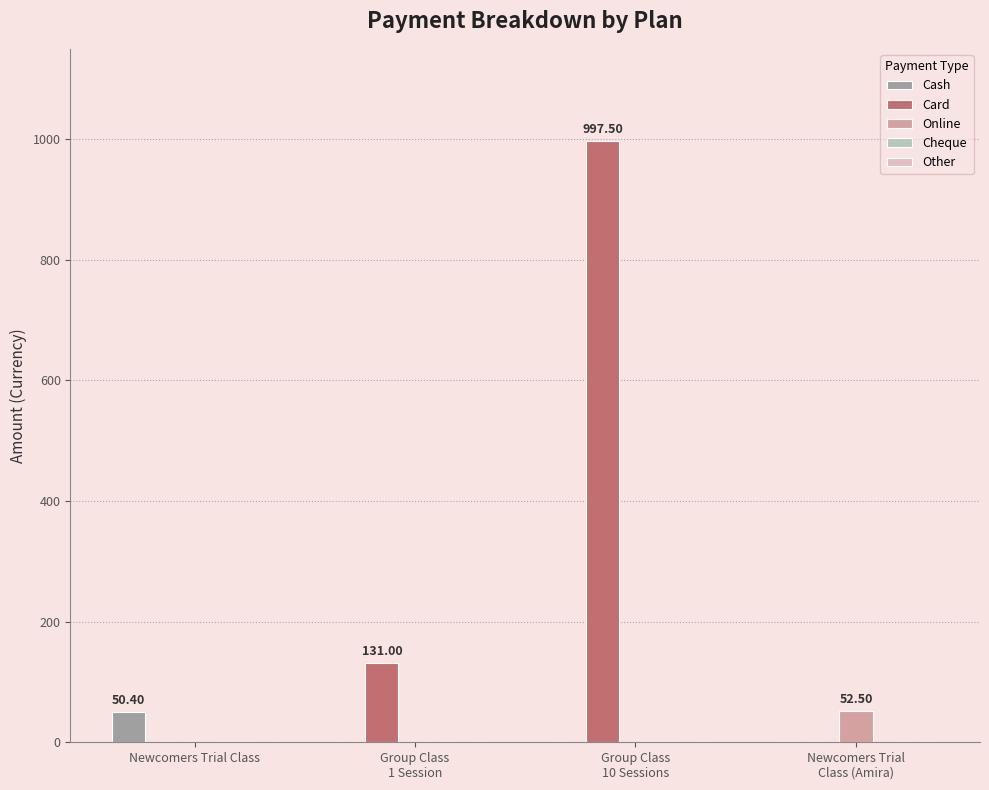

What is the sum of all Card values?

1128.5